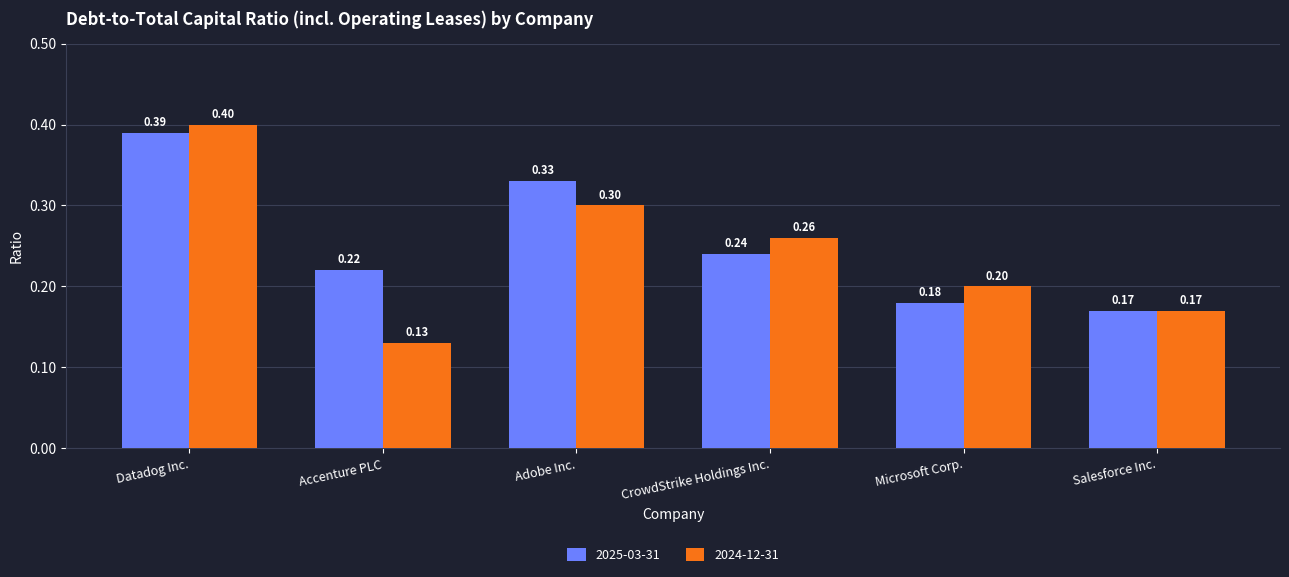

Count the number of data series in this chart.

2